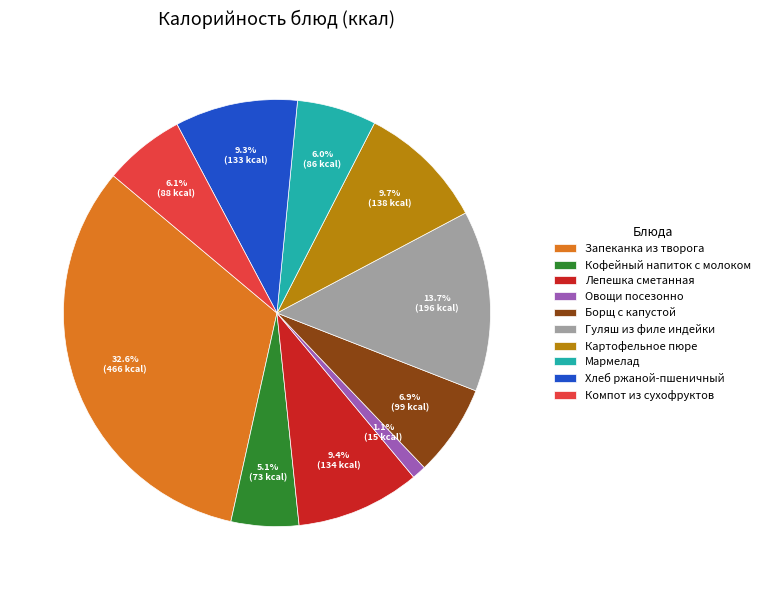

What percentage is NOT represented by Мармелад?

94.0%